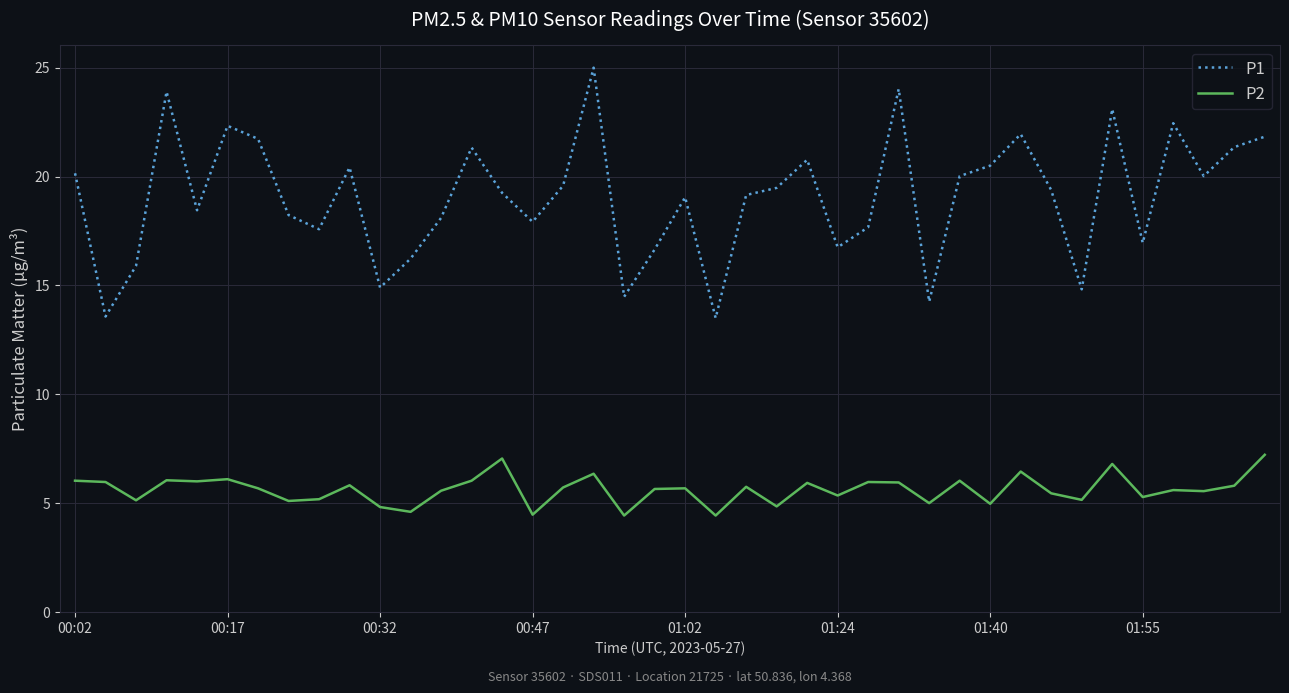

Which series has the largest total across all categories?

P1